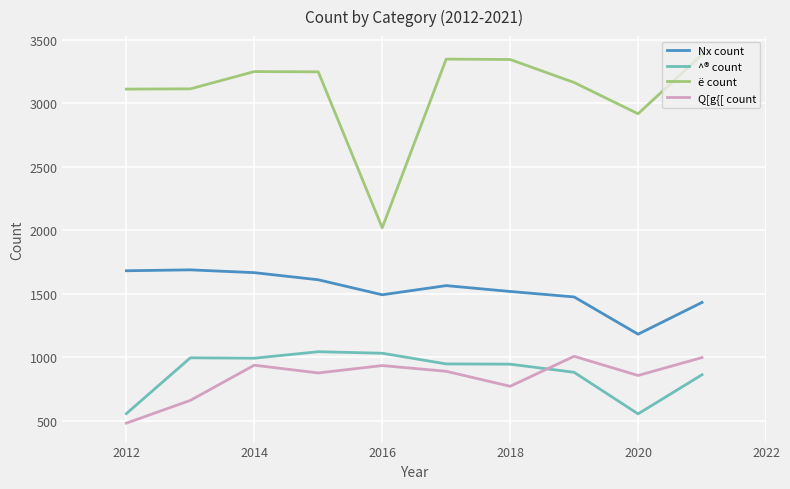

What is the difference between the maximum and minimum values in the ë count series?

1363